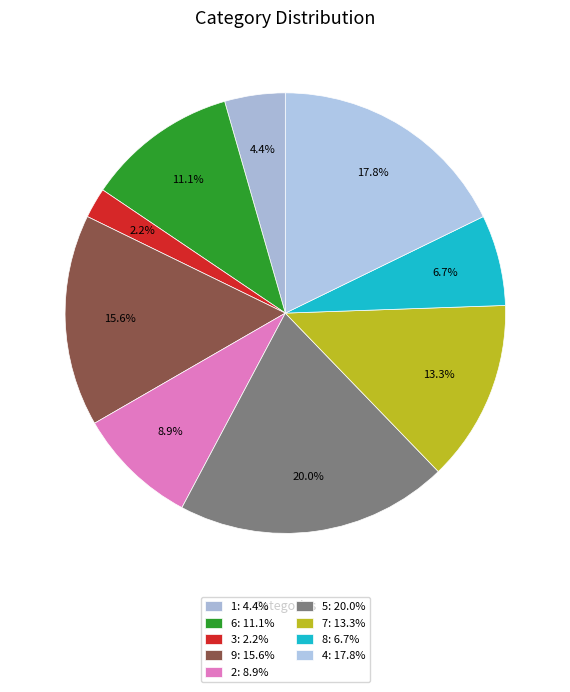

How many segments does this pie chart have?

9